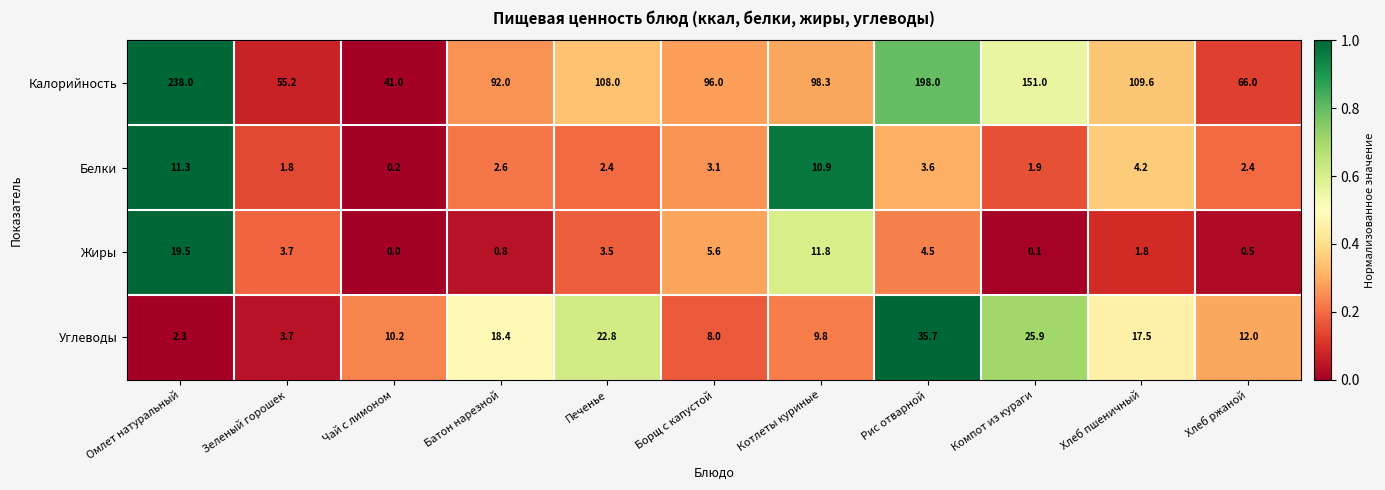

Which label corresponds to the smallest value in the chart?

Чай с лимоном